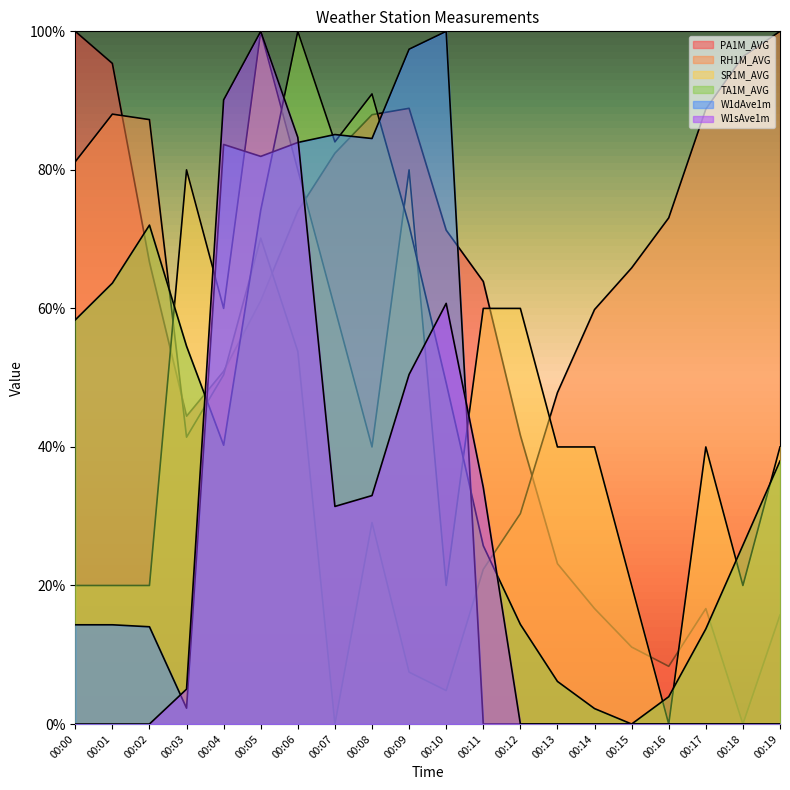

What is the average value of the W1dAve1m series?

0.3